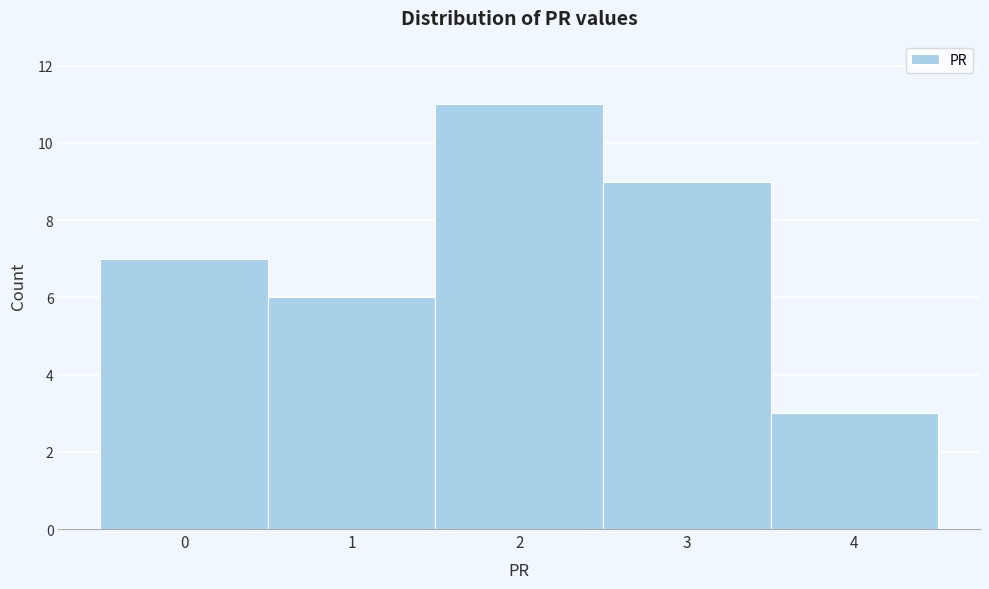

Reading left to right, transcribe this chart: for each bar, give the range it covers on the x-axis and its height. The values are not printed on the chart, so give them approximately, as read against the axis.

-0.5 to 0.5: 7
0.5 to 1.5: 6
1.5 to 2.5: 11
2.5 to 3.5: 9
3.5 to 4.5: 3